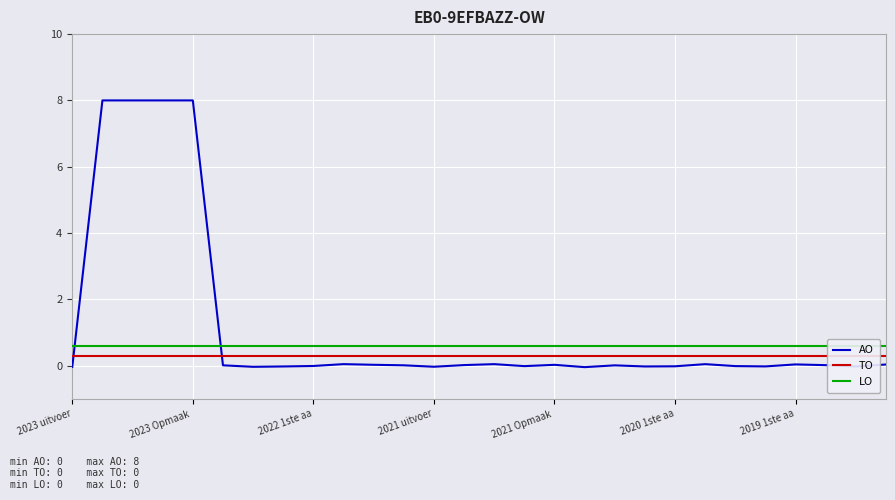

True or false: LO has more than 2 points higher than both neighbors.

False